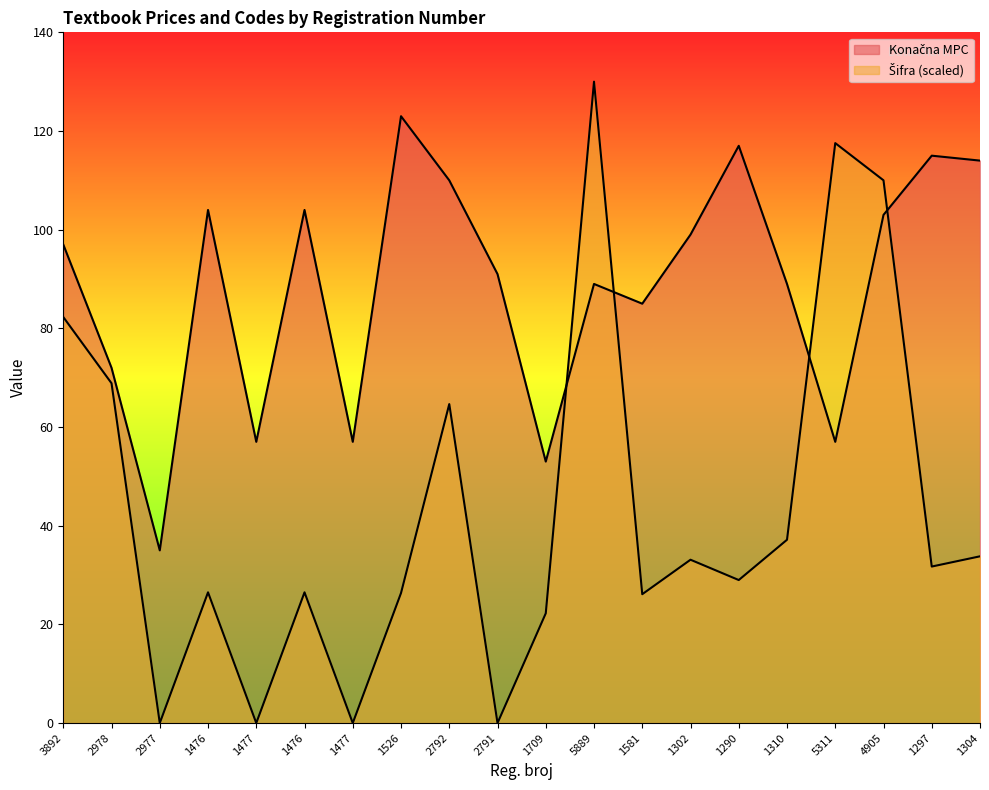

Which category has the highest value across all series?

5889